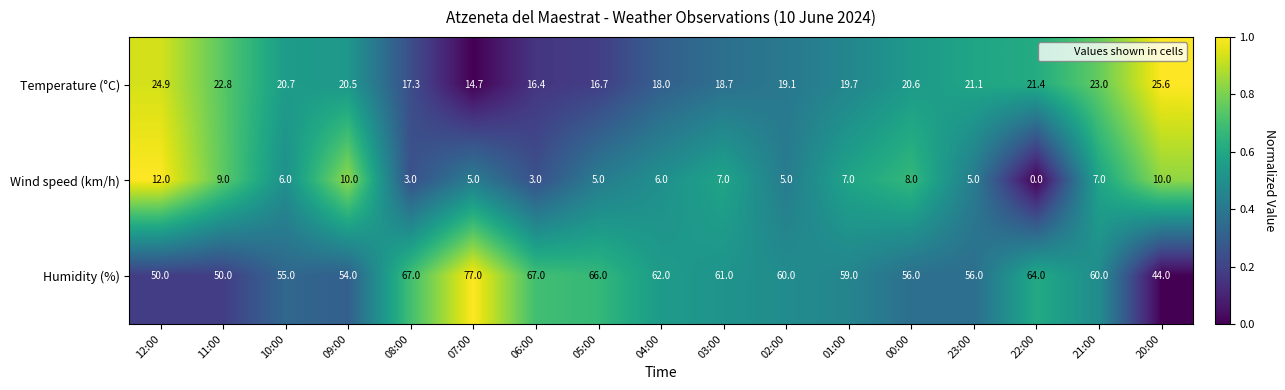

What is the difference between the maximum and second lowest values in the Humidity (%) series?

27.0